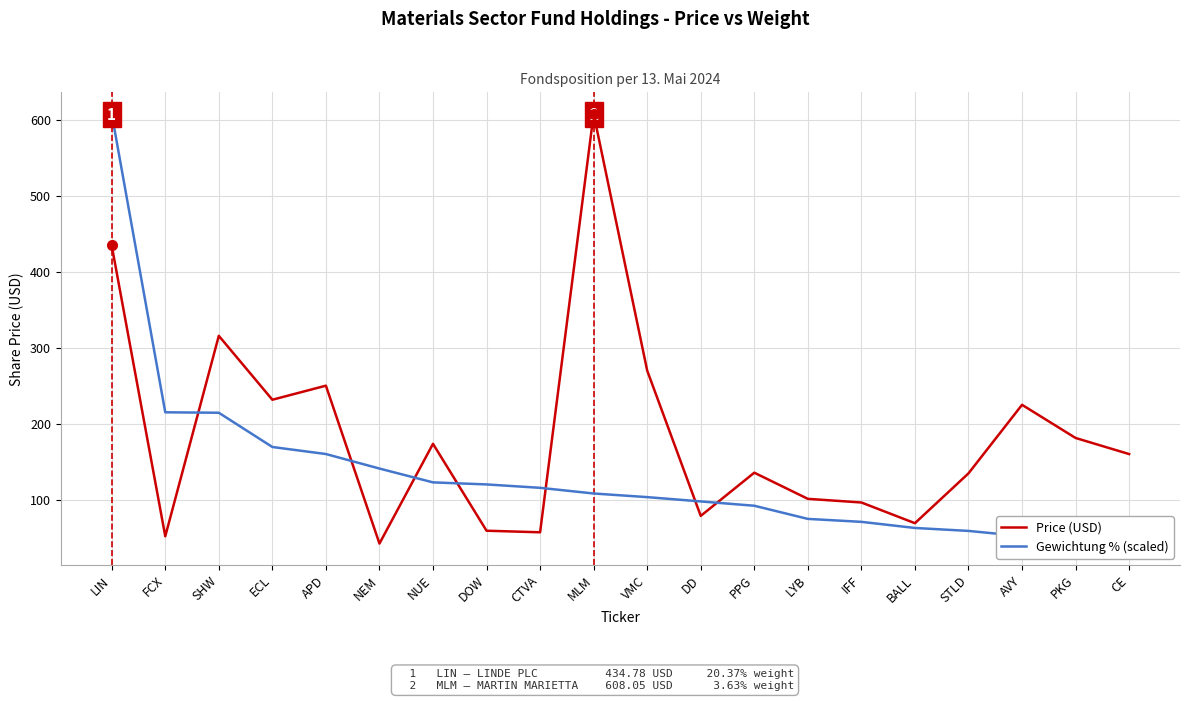

What is the spread (max minus min) of values at LIN?

173.3